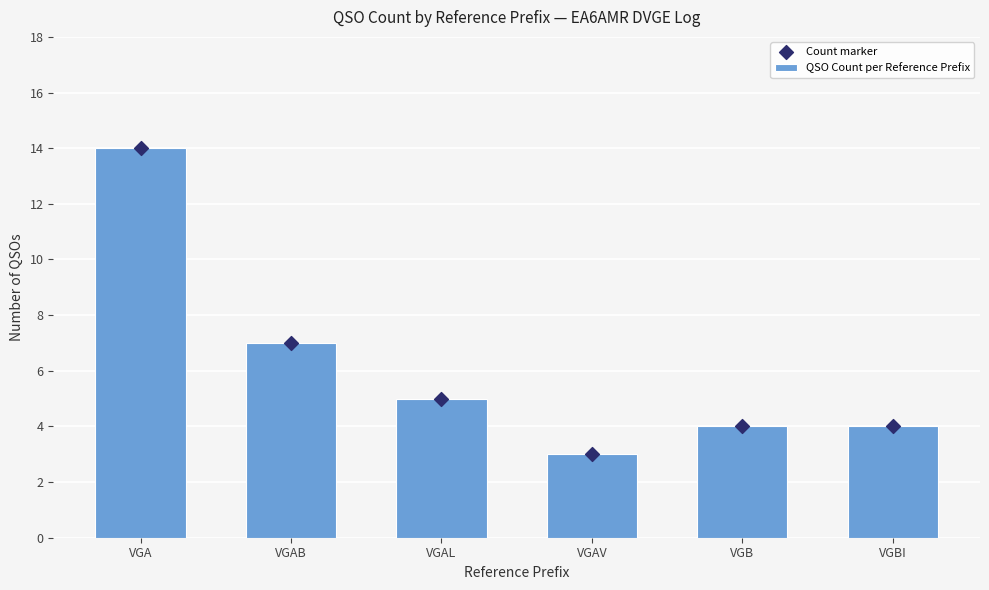

What are all the series names shown in the legend?

QSO Count per Reference Prefix, Count marker